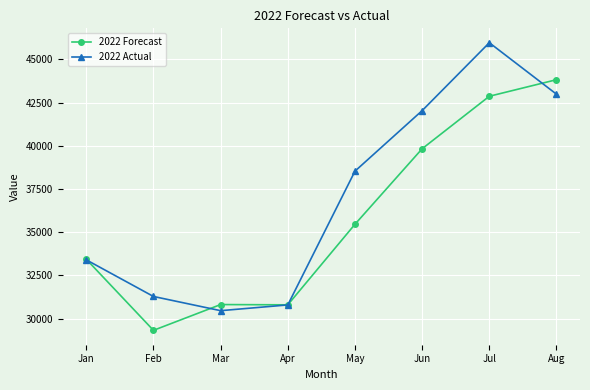

Which series changed the most between Jan and Jun?

2022 Actual